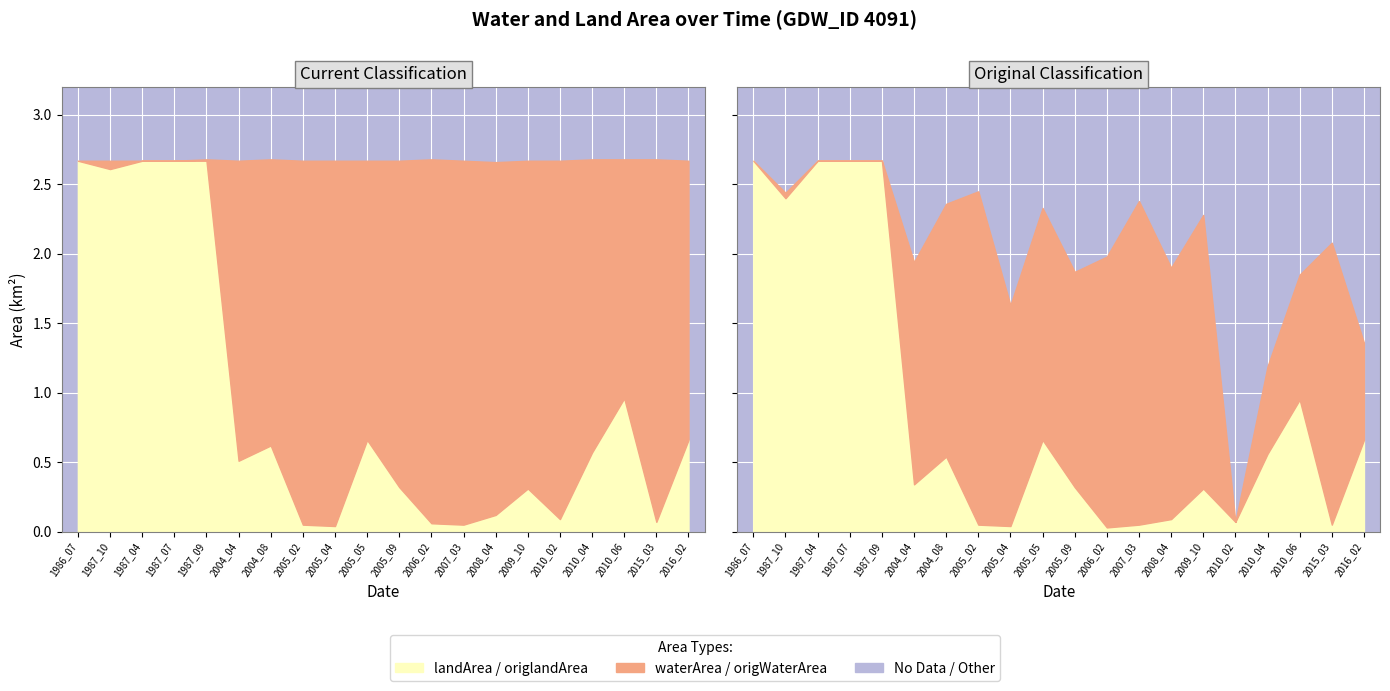

Which label corresponds to the largest value in the chart?

1986_07